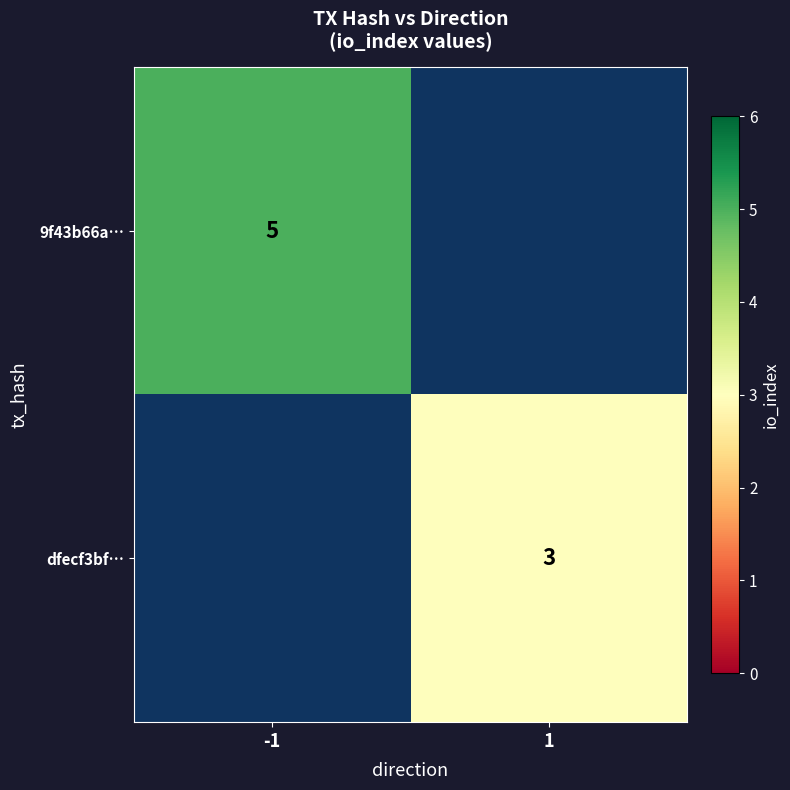

The value of dfecf3bf… at 1 is 4.9. True or false?

False